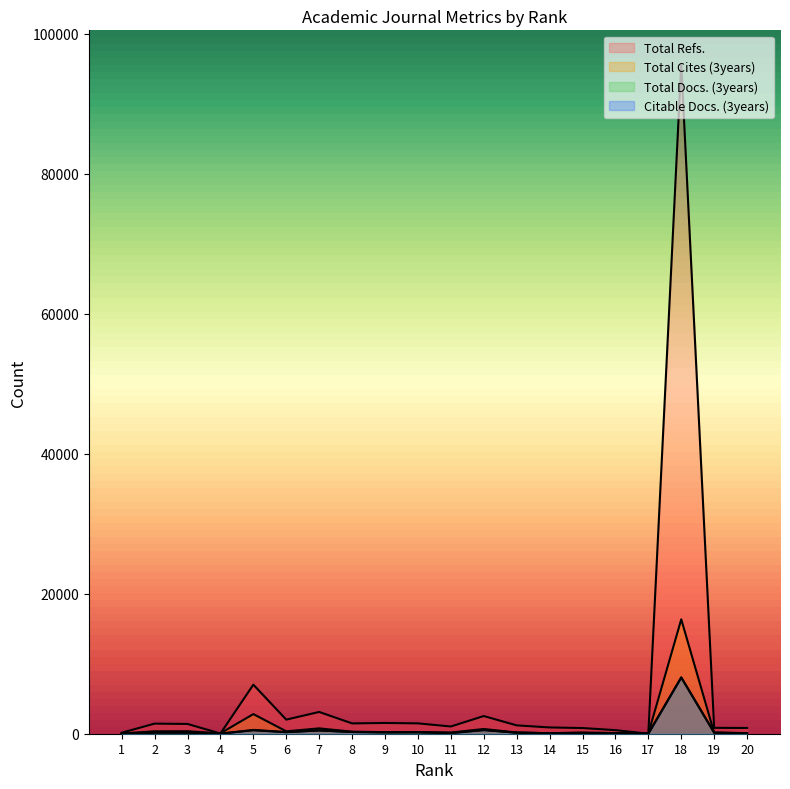

List the series in order of their peak value, lowest first.

Citable Docs. (3years), Total Docs. (3years), Total Cites (3years), Total Refs.